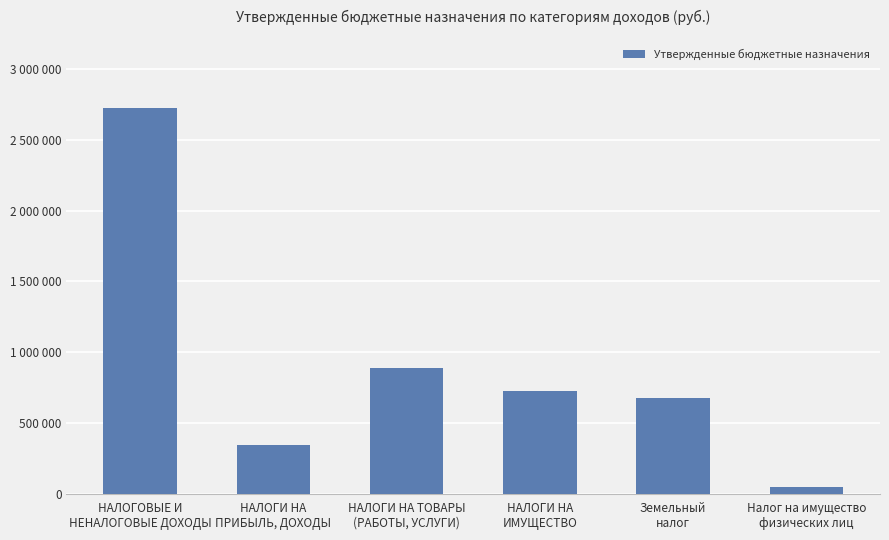

List the labels in order of value, largest first.

НАЛОГОВЫЕ И
НЕНАЛОГОВЫЕ ДОХОДЫ, НАЛОГИ НА ТОВАРЫ
(РАБОТЫ, УСЛУГИ), НАЛОГИ НА
ИМУЩЕСТВО, Земельный
налог, НАЛОГИ НА
ПРИБЫЛЬ, ДОХОДЫ, Налог на имущество
физических лиц